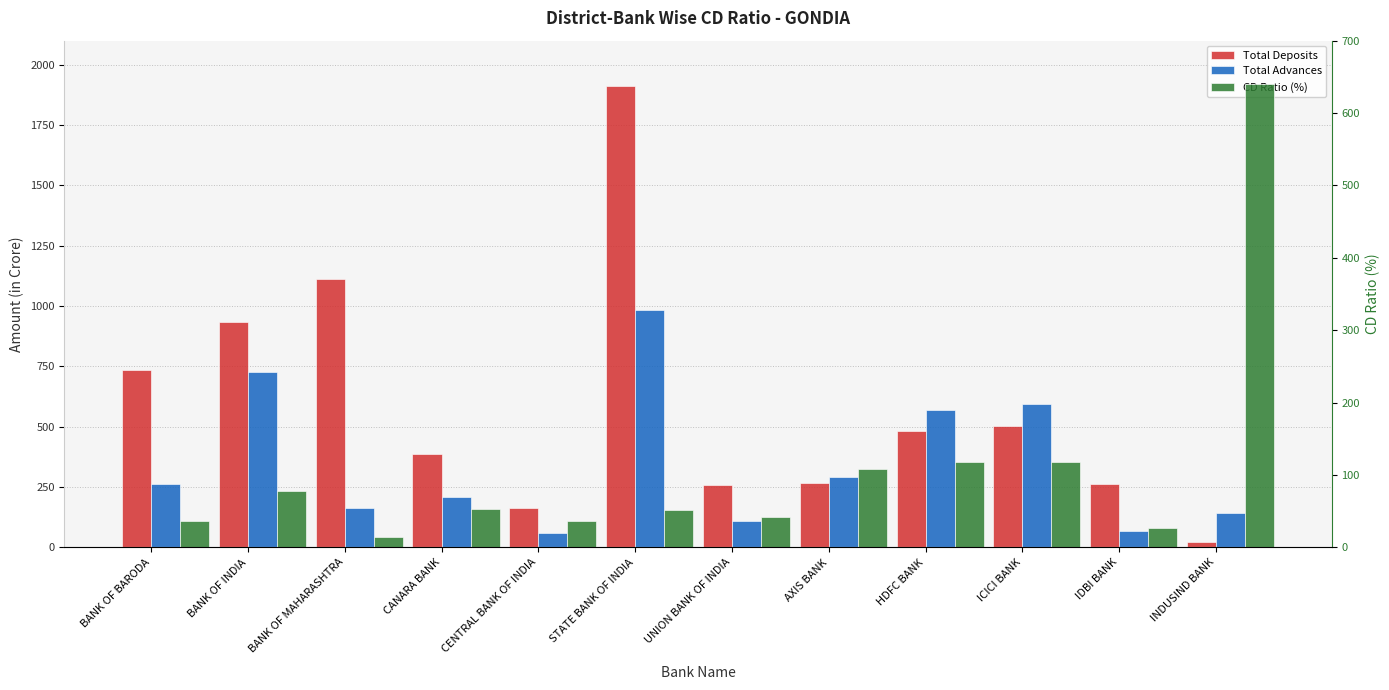

How many distinct data groups are displayed?

3